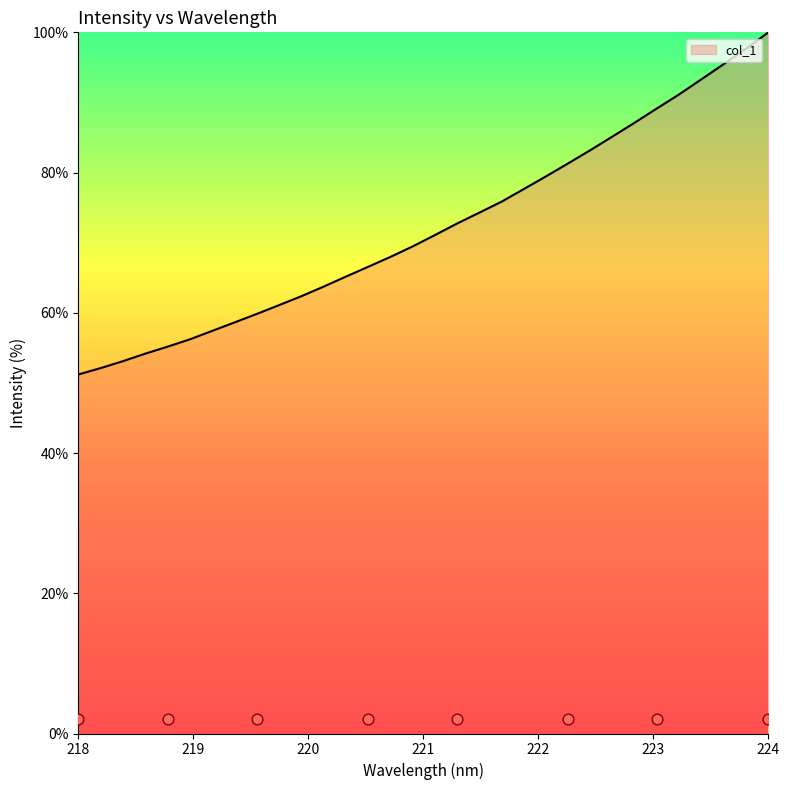

Which has a higher value, 222.263 or 222.8355?

222.8355